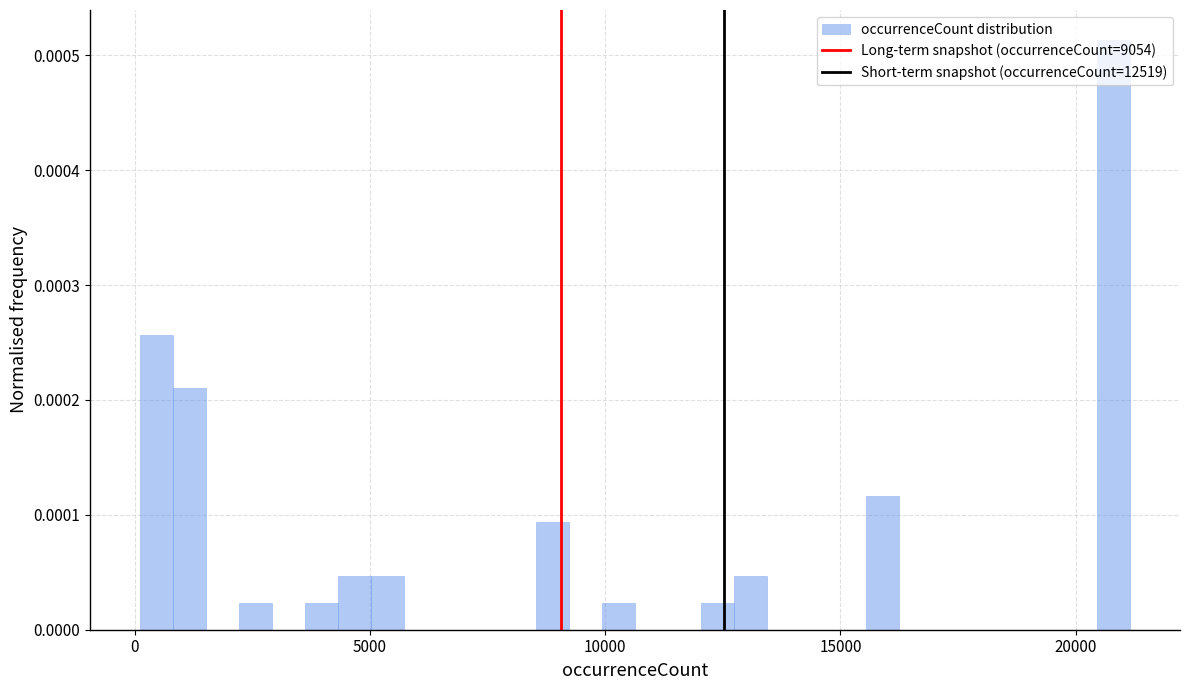

Around what value on the x-axis is the tallest bar? Give the approximate position of its centre, as read against the axis.

21000